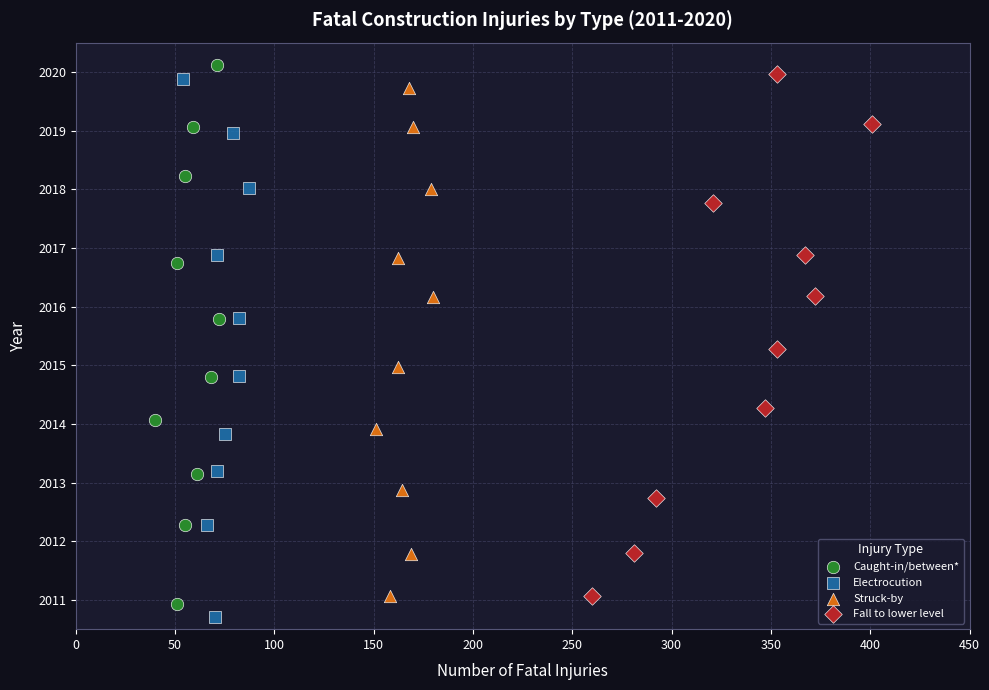

Which series reaches the minimum Y coordinate?

Electrocution